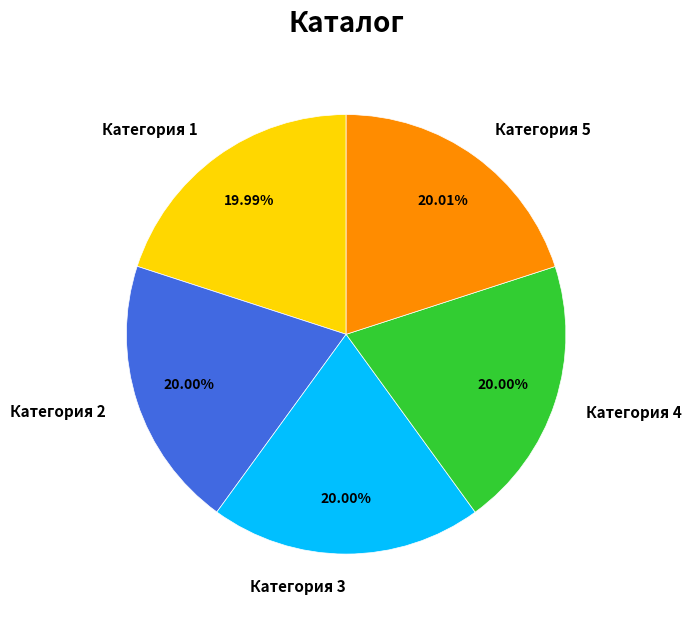

To the nearest percent, what portion does Категория 2 represent?

20%